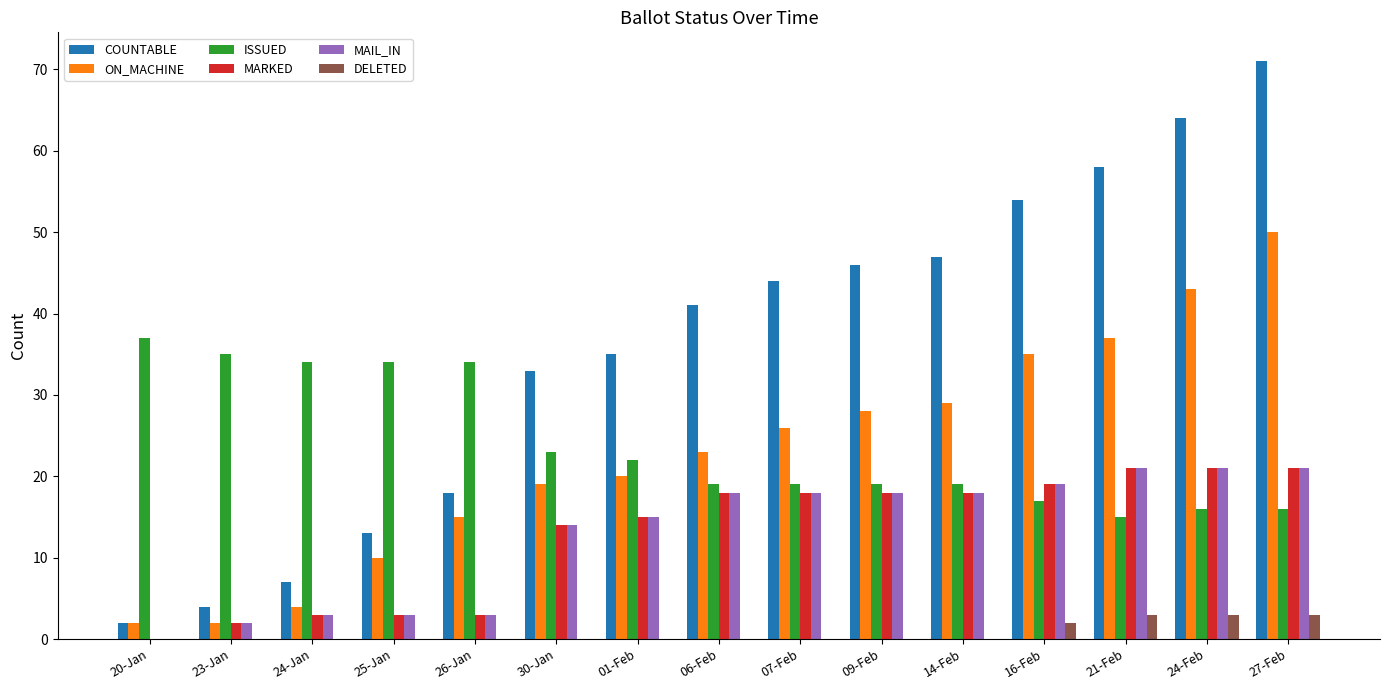

What is the spread (max minus min) of values at 07-Feb?

44